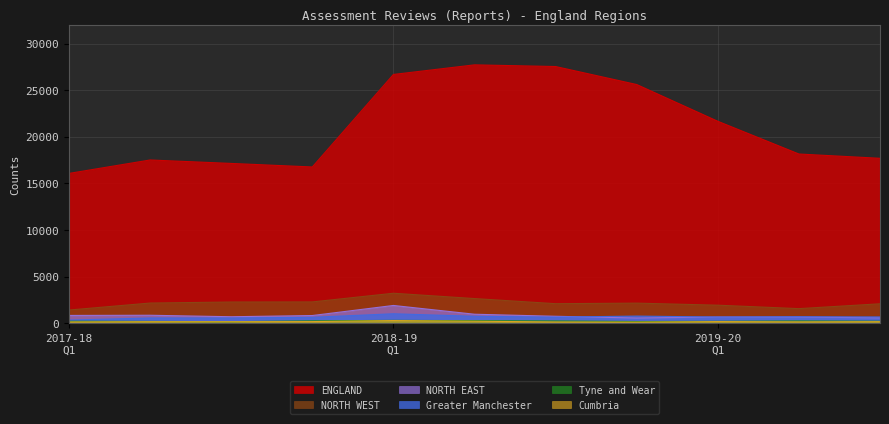

At which category does ENGLAND reach its first local peak?

2017-18 Q2